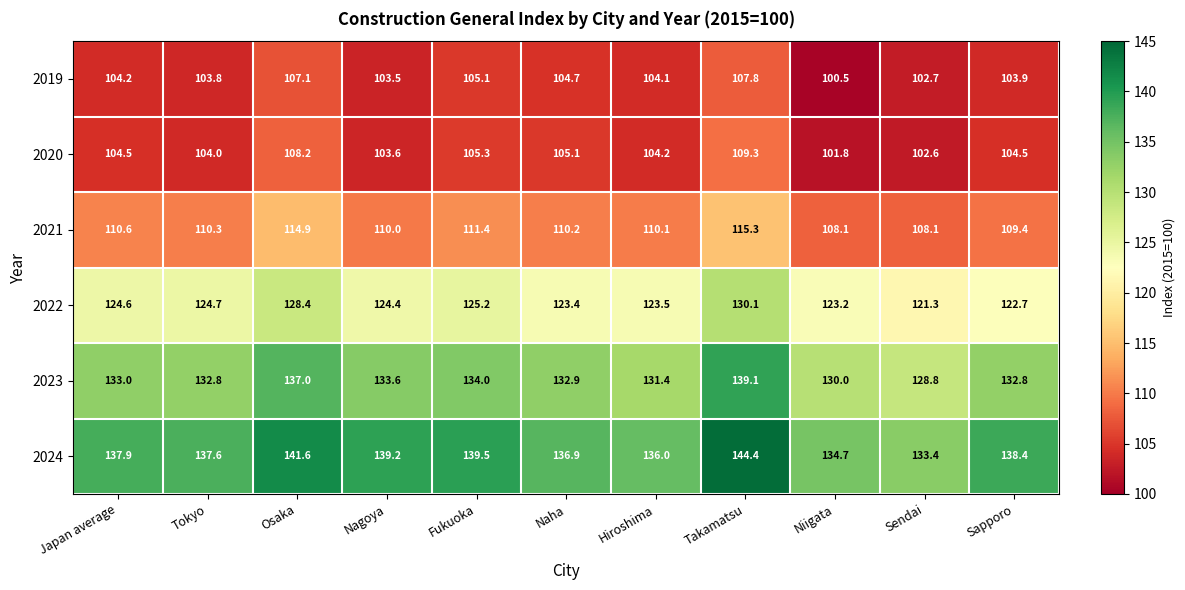

At which label does 2019 first exceed 104?

Japan average